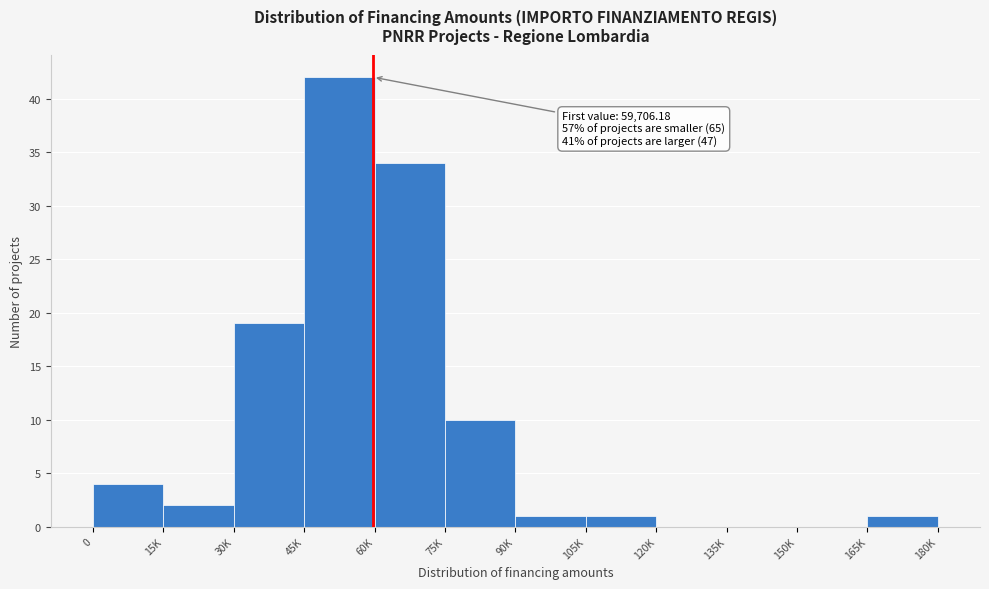

Reading right to left, extract all data points from this chart.

165K=1	150K=0	135K=0	120K=0	105K=1	90K=1	75K=10	60K=34	45K=42	30K=19	15K=2	0=4